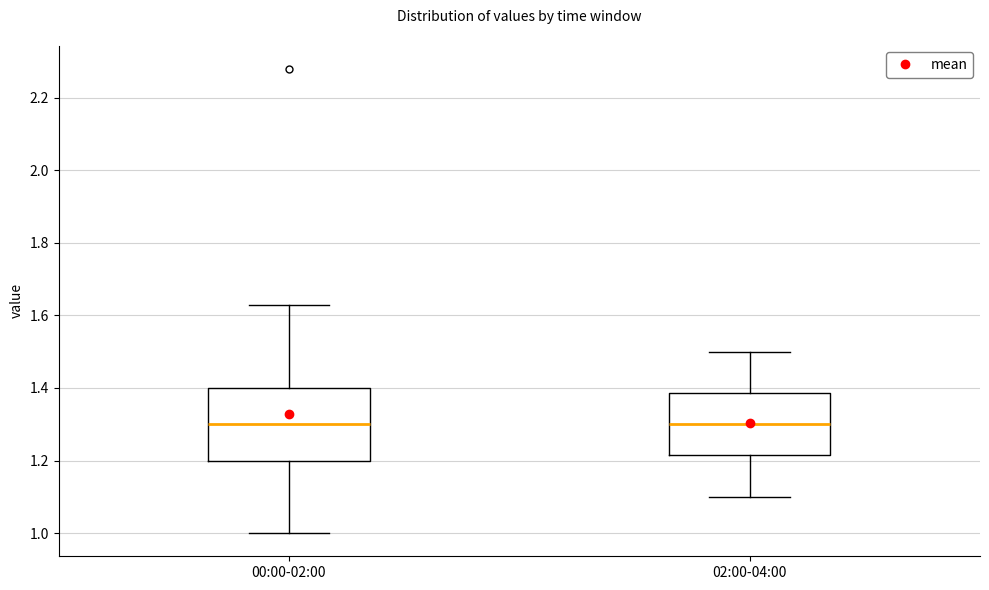

Reading left to right, transcribe this box plot: for each box, give where its median line is, the range the box spans, and where its two whiskers end, as read against the y-axis. The values are not printed on the chart, so give them approximately, as read against the axis.

00:00-02:00: median 1.30, box 1.20 to 1.40, whiskers 1.00 to 1.64
02:00-04:00: median 1.30, box 1.22 to 1.38, whiskers 1.10 to 1.50